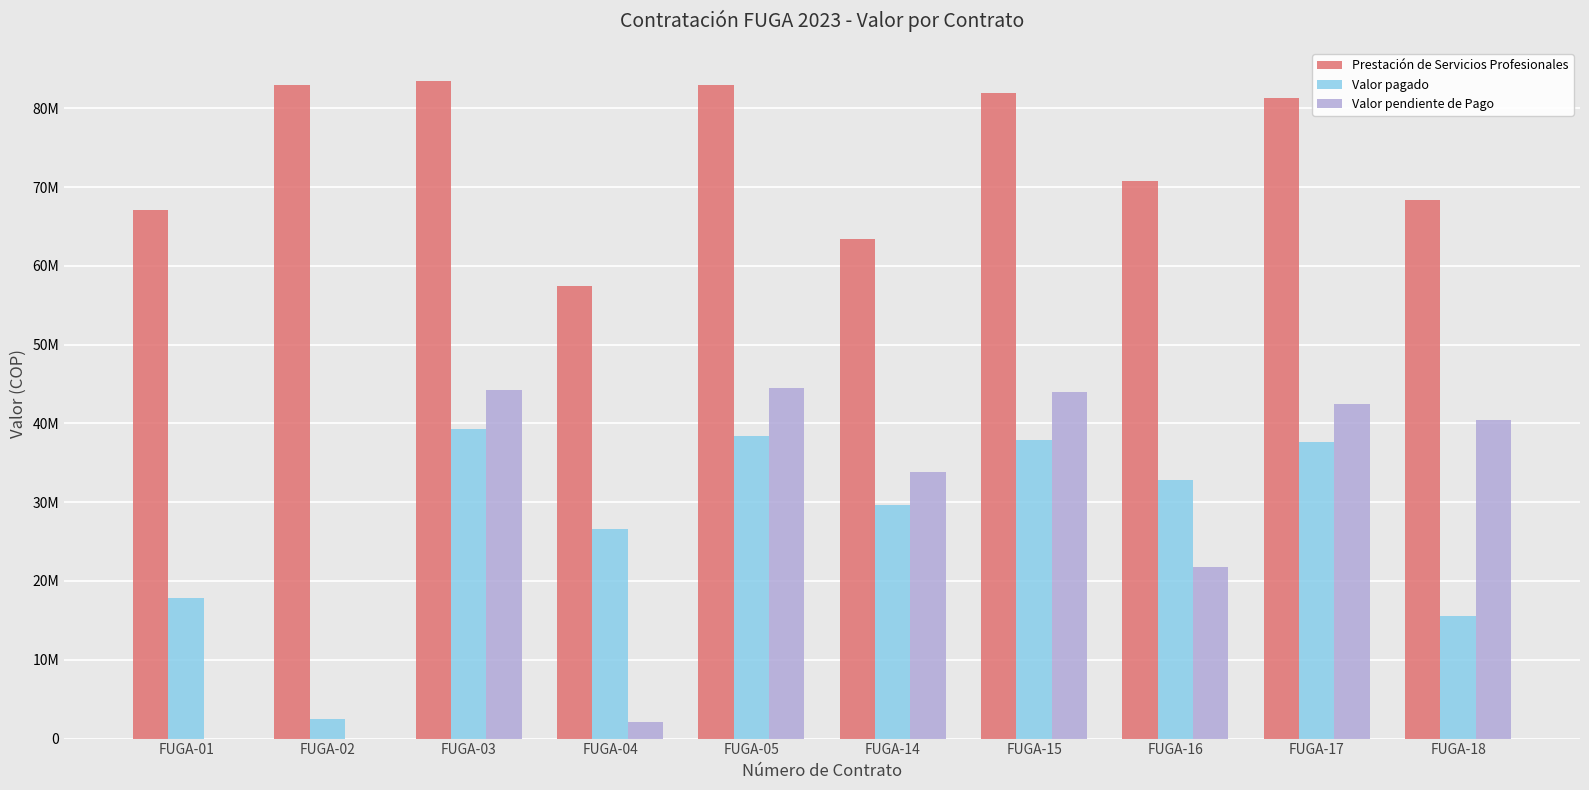

Reading left to right, transcribe all the data shown in this chart.

Prestación de Servicios Profesionales: 67140000	82935000	83461500	57384000	82935000	63454500	81882000	70825500	81355500	68334750
Valor pagado: 17904000	2488050	39226905	26587920	38426550	29612100	37938660	32815815	37694715	15530625
Valor pendiente de Pago: 0	0	44234595	2104080	44508450	33842400	43943340	21719820	42442785	40379625